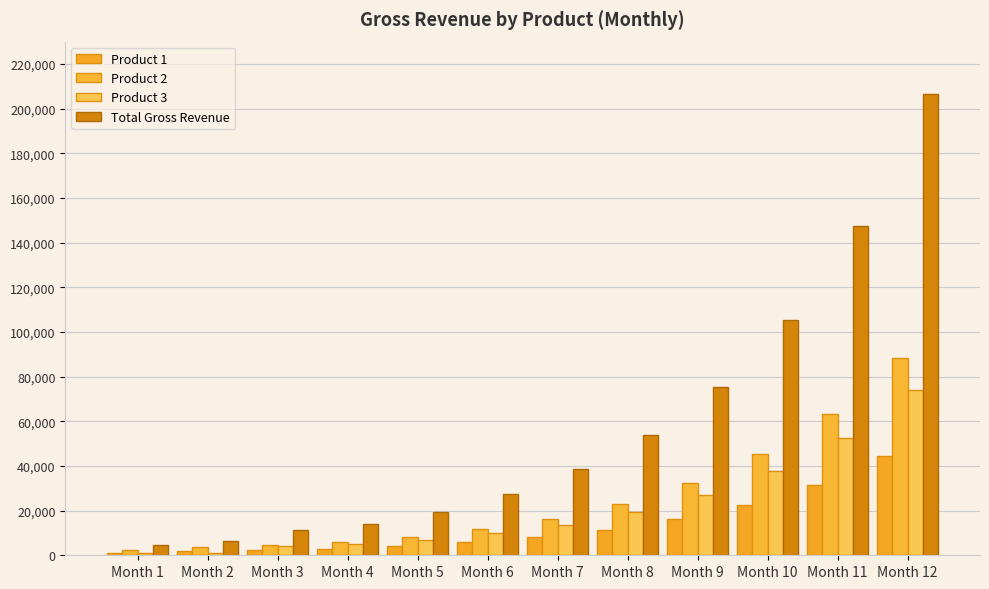

What is the average value of the Total Gross Revenue series?

59194.7